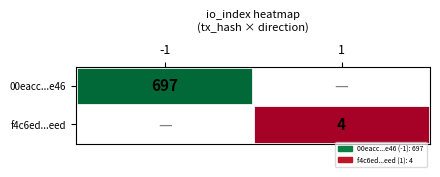

How many categories are shown in the chart?

2